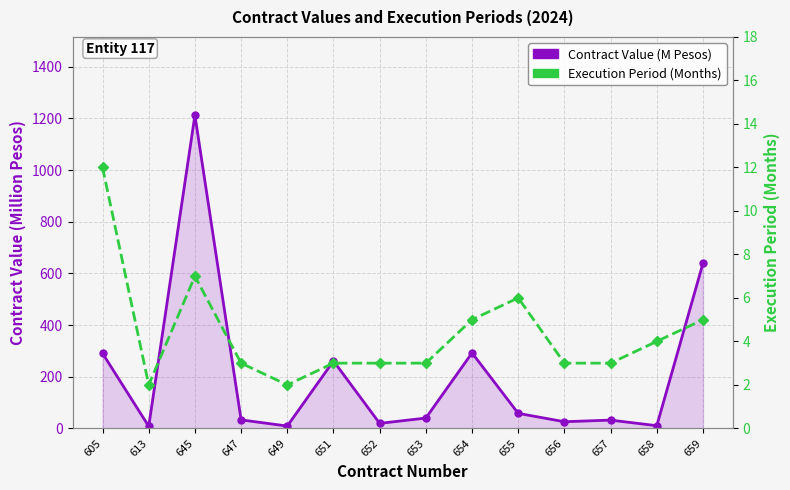

List the series in order of their peak value, highest first.

Contract Value (M Pesos), Execution Period (Months)